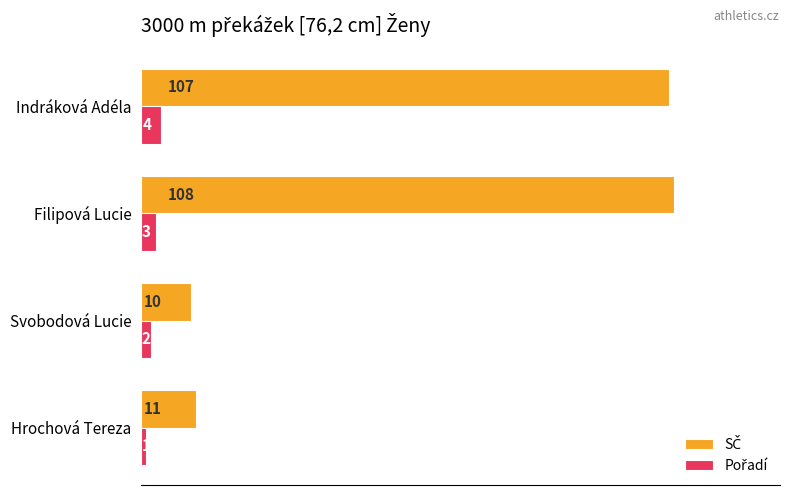

Count the number of data series in this chart.

2